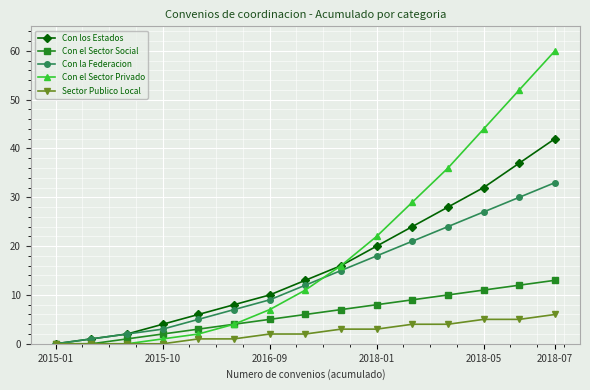

How many distinct data groups are displayed?

5